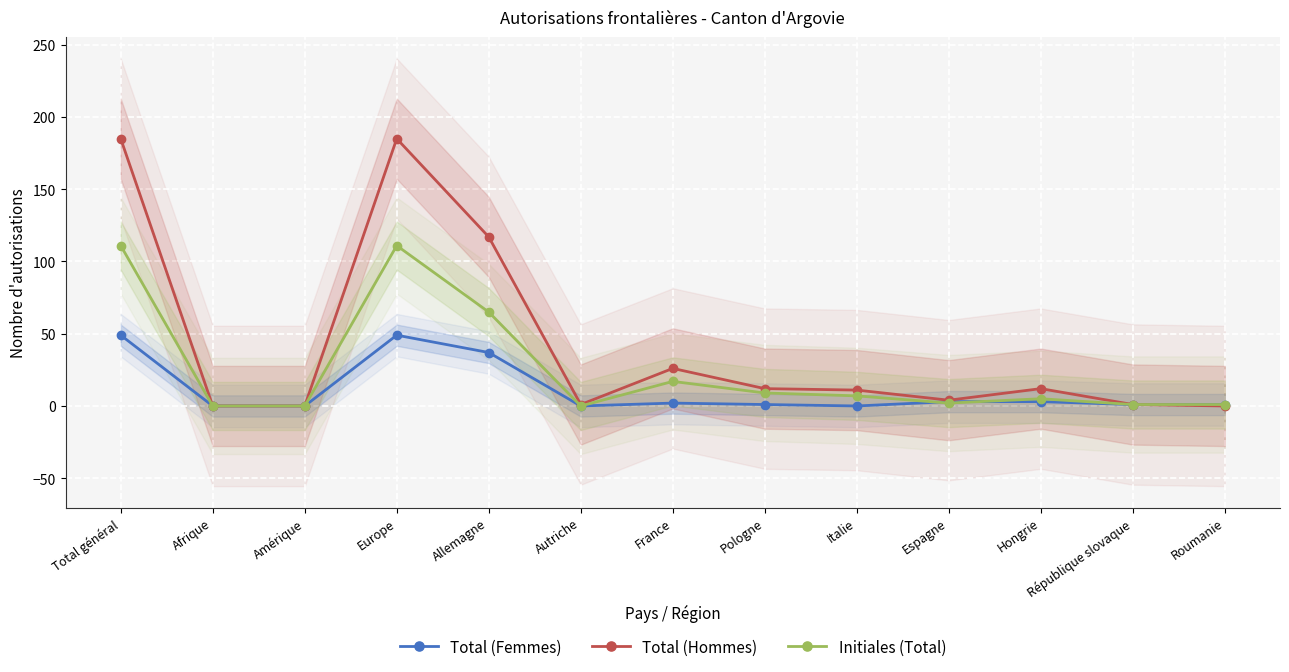

The Total (Hommes) series shows 117 at Allemagne. True or false?

True